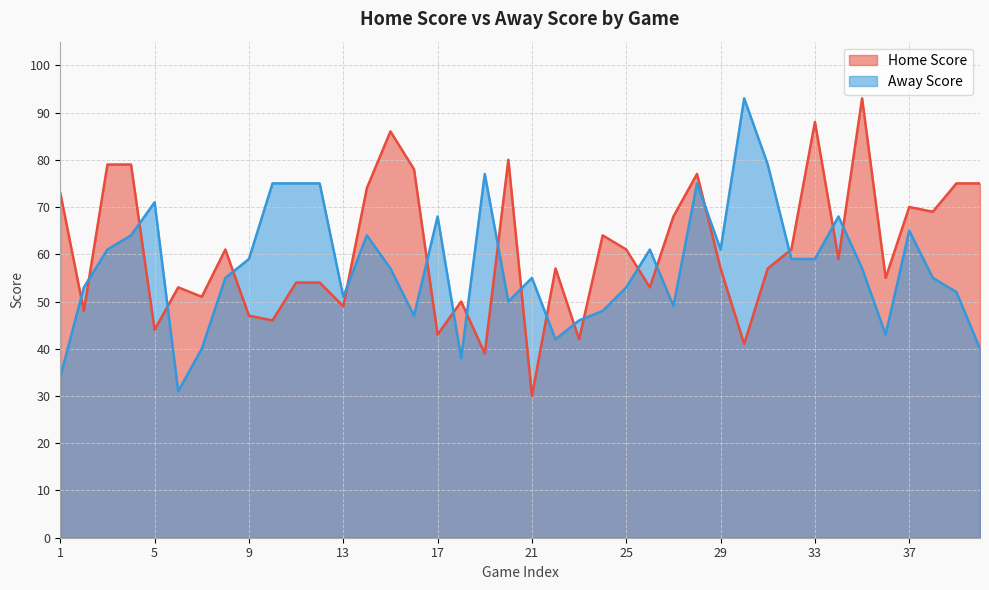

The Home Score series shows 103 at 22. True or false?

False